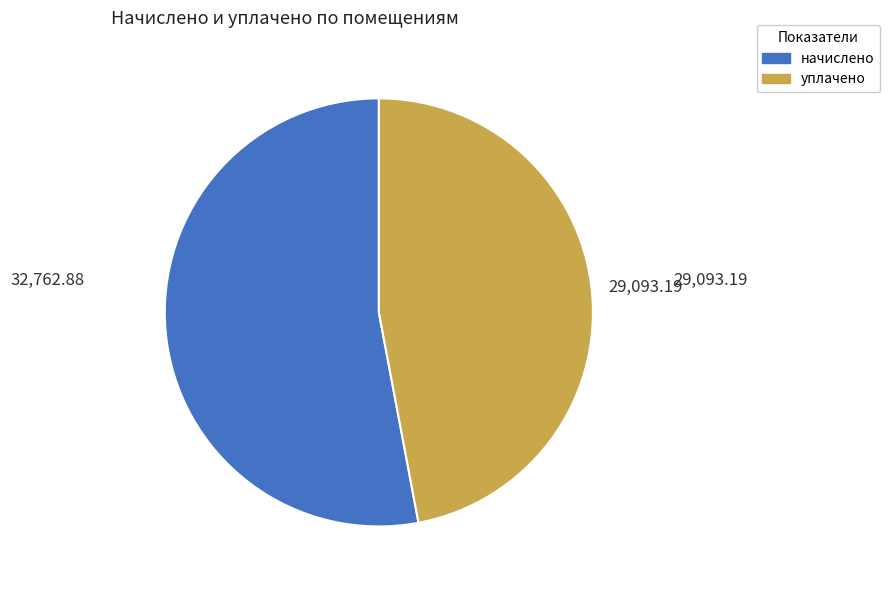

Count the number of slices in the pie.

2